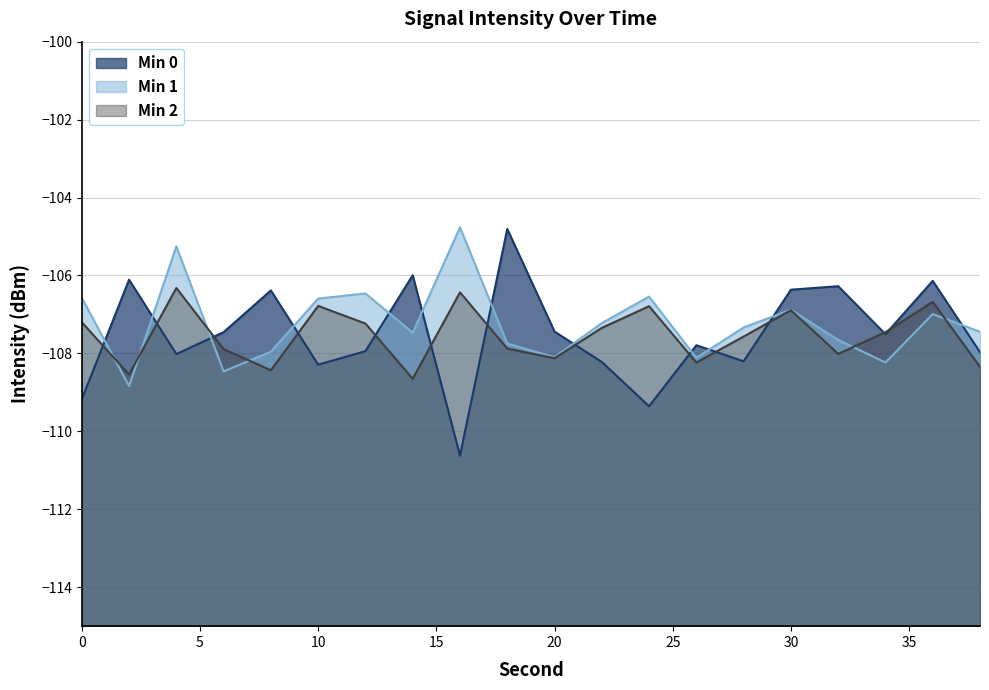

Which series has the largest range (max minus min)?

Min 0